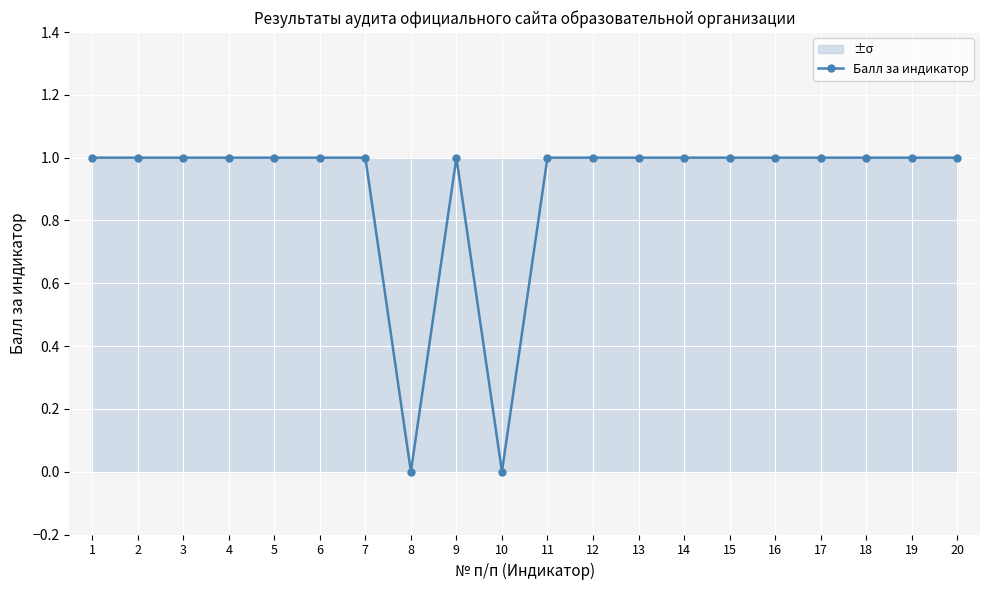

Is it true that the value at 18 is 2?

False